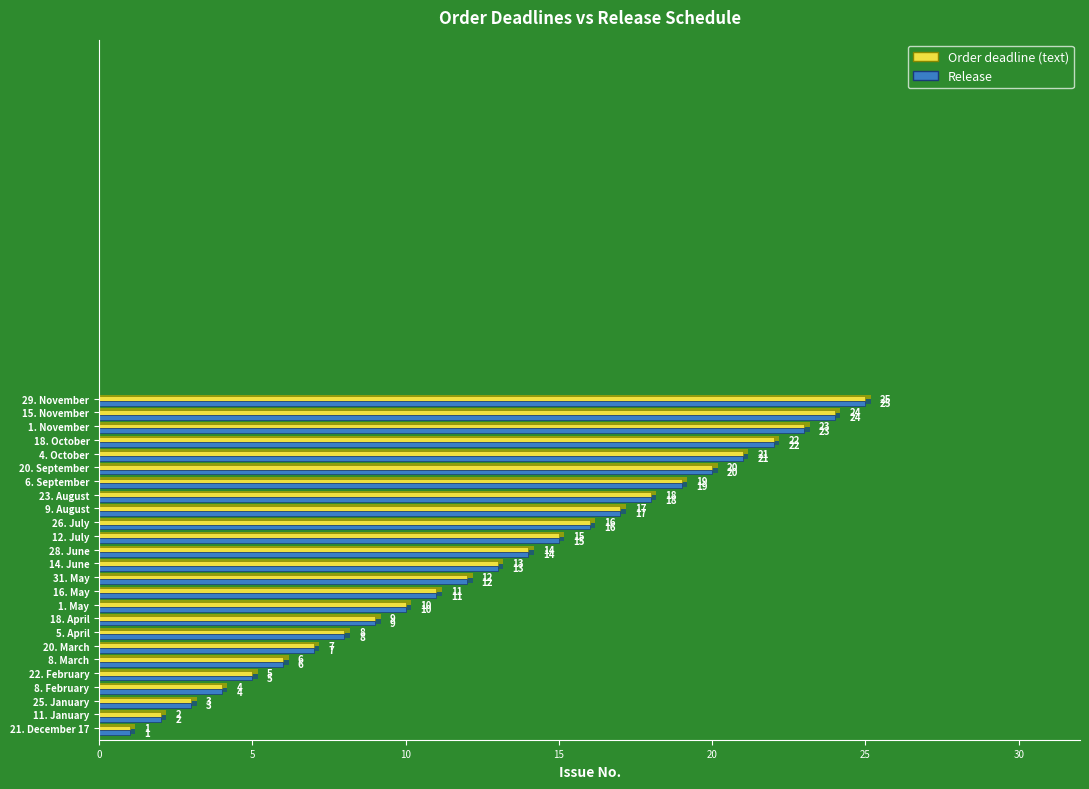

Between 4. October and 26. July, which is larger?

4. October